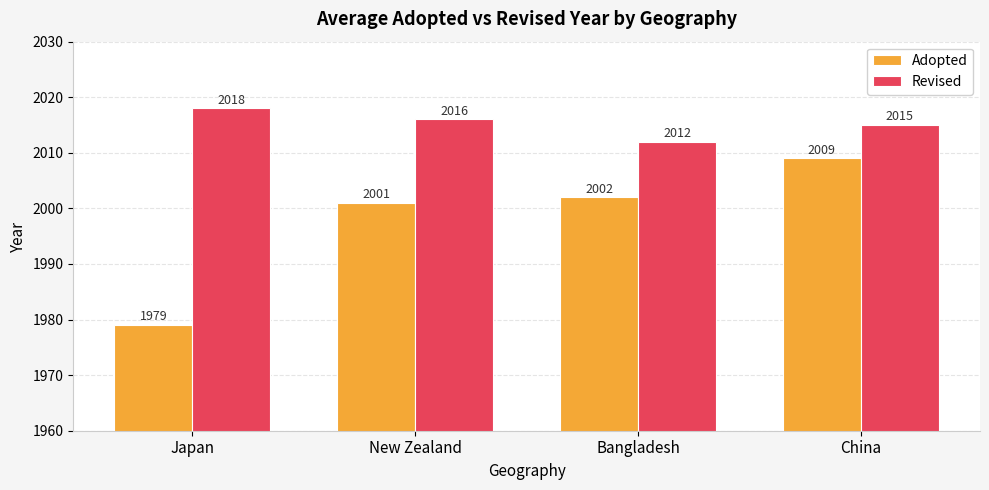

What is the total value across all series at Bangladesh?

4014